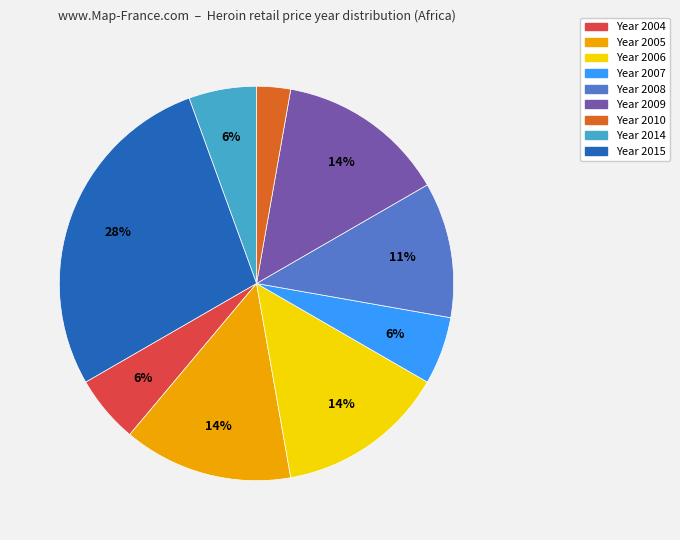

Is the sum of Year 2014 and Year 2006 greater than half?

No